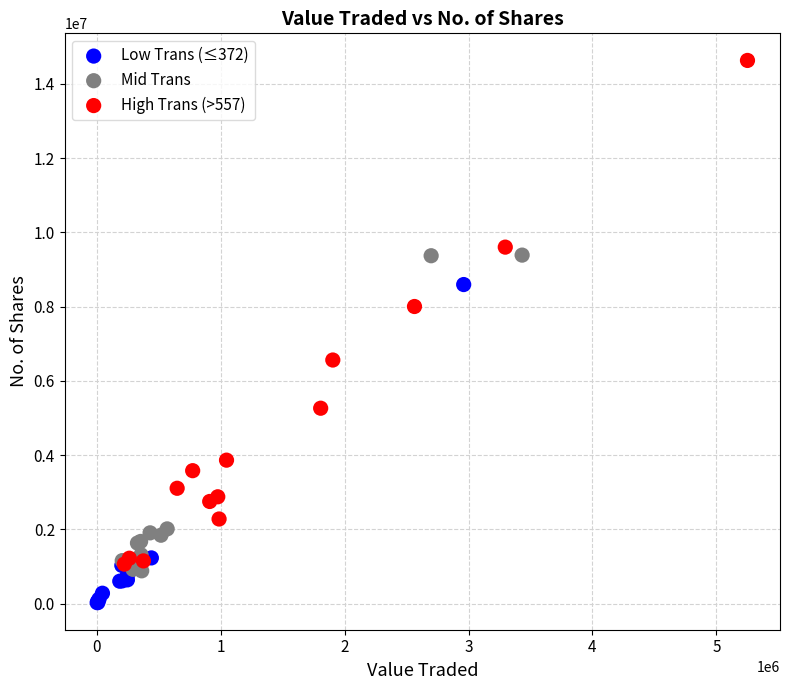

Which series has the widest spread of Y values?

High Trans (>557)